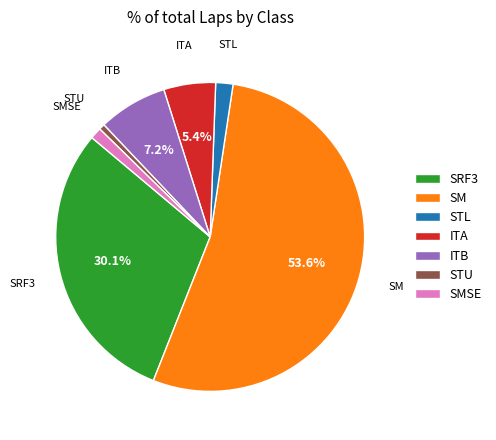

To the nearest percent, what is the combined percentage of SMSE and ITB?

8%